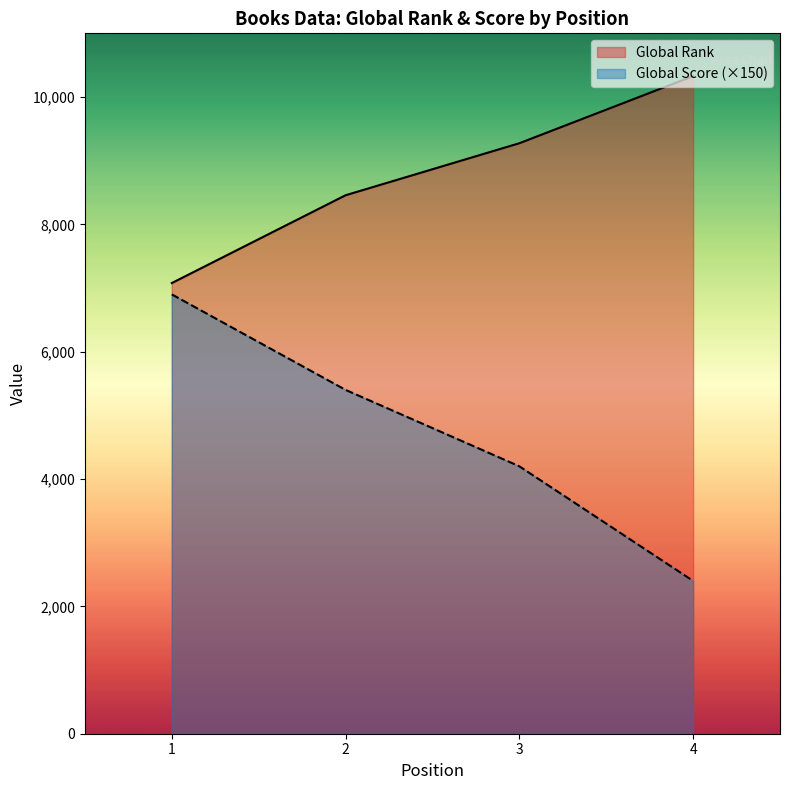

Does the chart display data point markers on the line(s)?

No